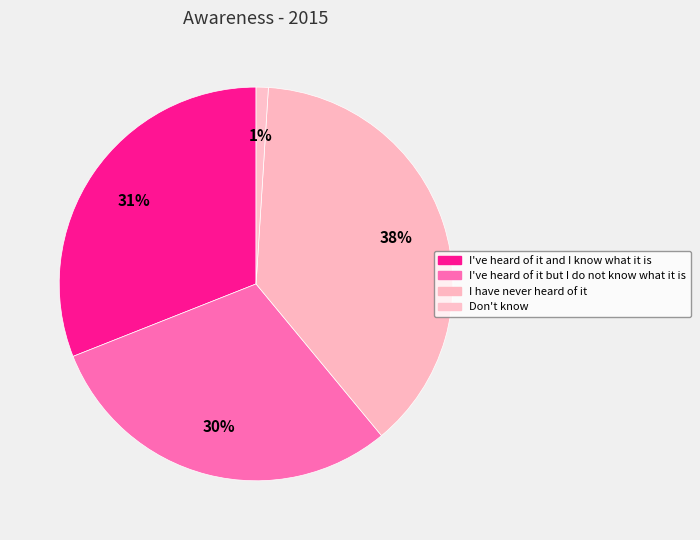

To the nearest percent, what is the combined percentage of Don't know and I've heard of it and I know what it is?

32%